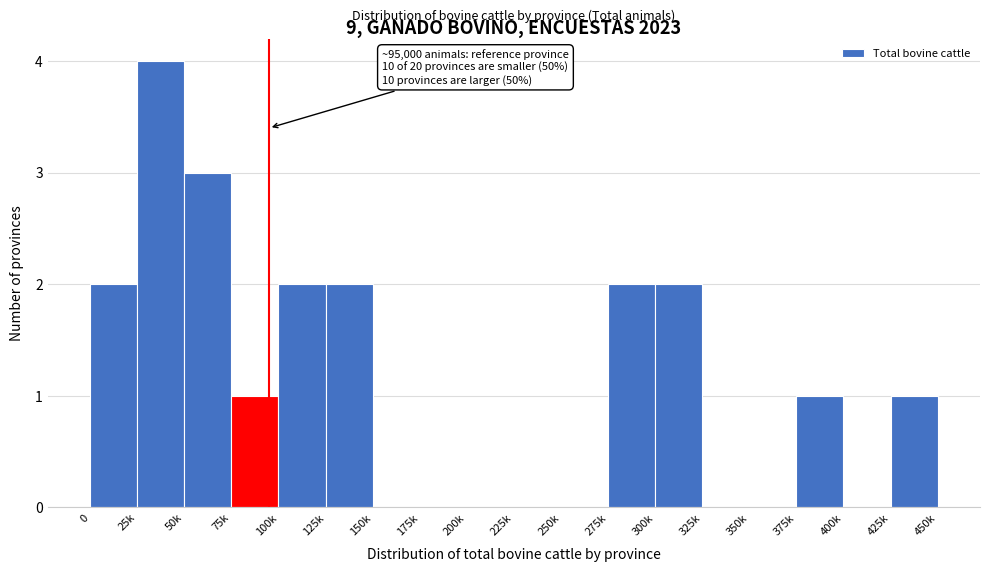

What is the change in value from 250k to 425k?

+1